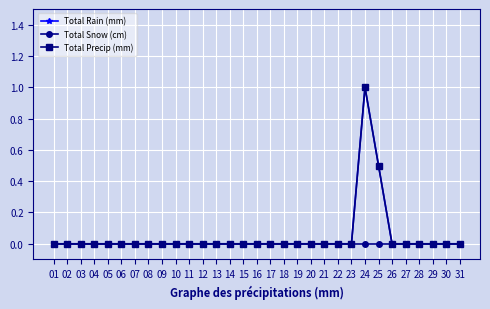

Does the chart have visible grid lines?

Yes